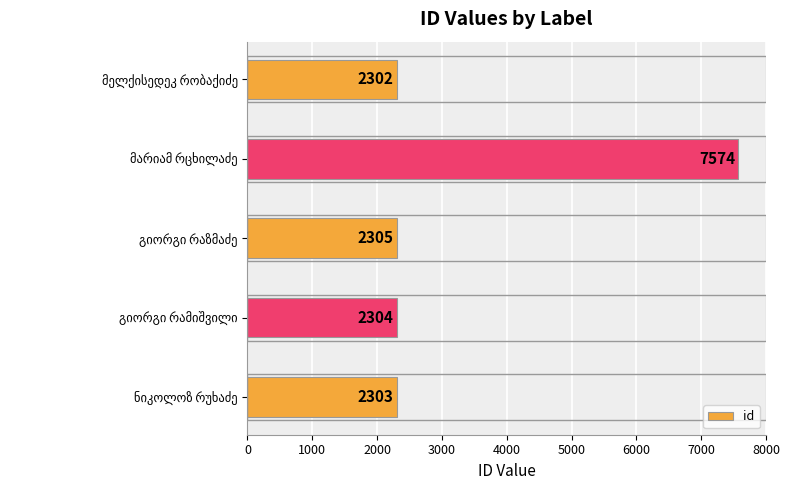

Reading bottom to top, transcribe all the data shown in this chart.

2303	2304	2305	7574	2302